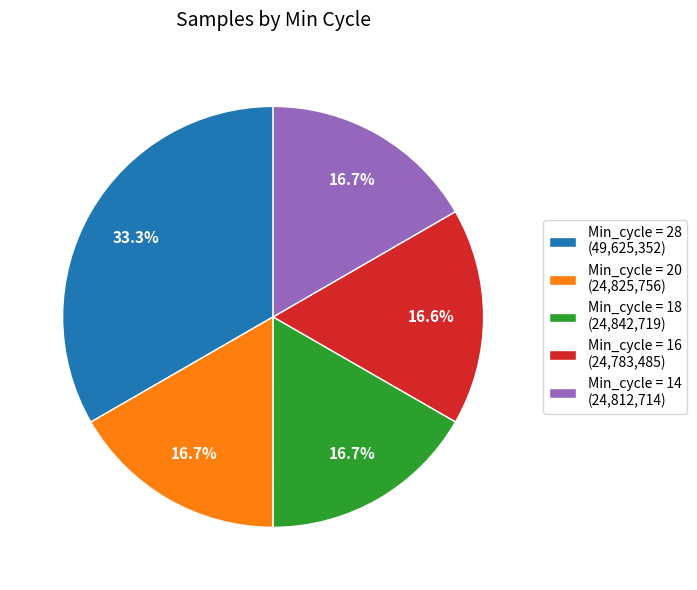

What is the largest slice in the pie chart?

Min_cycle = 28 (49,625,352)